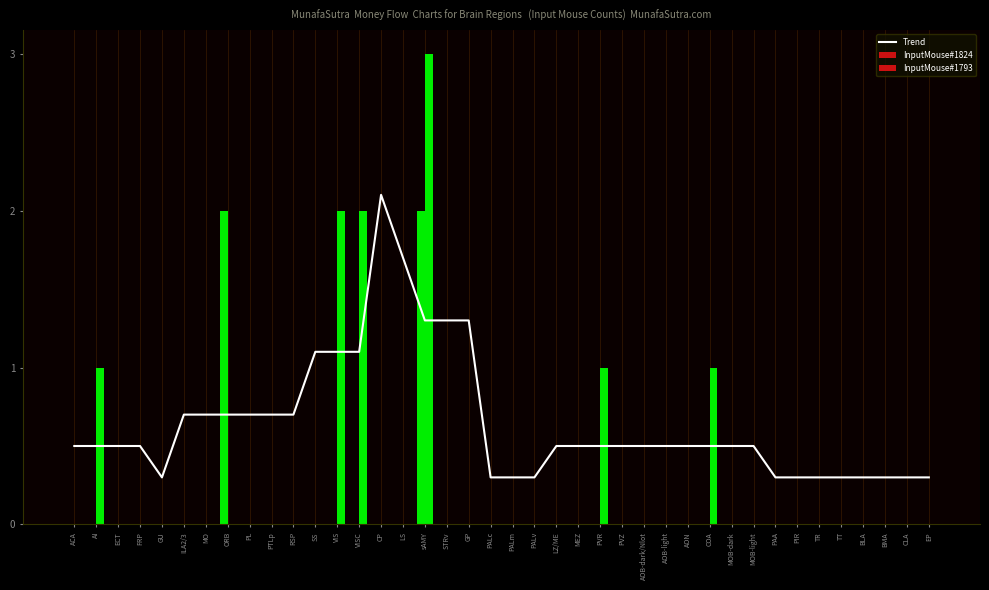

What value does the Trend series have at LS?

1.7